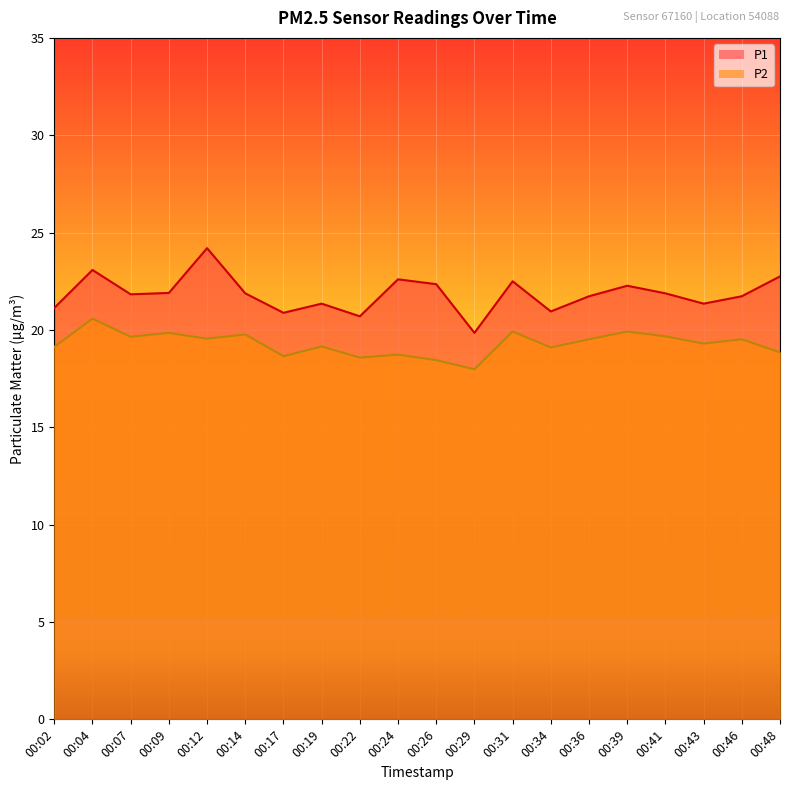

List the series in order of their overall mean, lowest first.

P2, P1